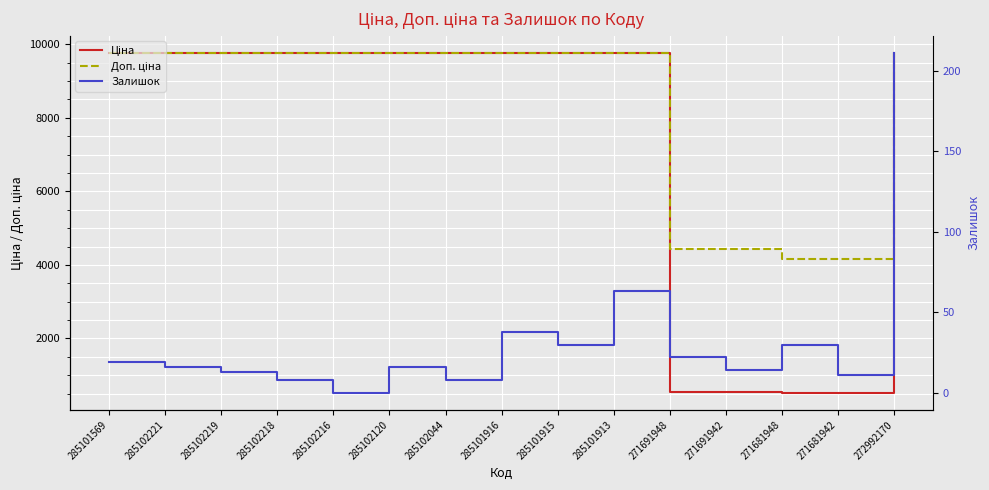

Reading left to right, transcribe all the data shown in this chart.

Ціна: 285101569=9764.4	285102221=9764.4	285102219=9764.4	285102218=9764.4	285102216=9764.4	285102120=9764.4	285102044=9764.4	285101916=9764.4	285101915=9764.4	285101913=9764.4	271691948=552.7	271691942=552.7	271681948=519.5	271681942=519.5	272992170=9764.4
Доп. ціна: 285101569=9764.4	285102221=9764.4	285102219=9764.4	285102218=9764.4	285102216=9764.4	285102120=9764.4	285102044=9764.4	285101916=9764.4	285101915=9764.4	285101913=9764.4	271691948=4421.4	271691942=4421.4	271681948=4156.3	271681942=4156.3	272992170=9764.4
Залишок: 285101569=19.0	285102221=16.0	285102219=13.0	285102218=8.0	285102216=0.0	285102120=16.0	285102044=8.0	285101916=38.0	285101915=30.0	285101913=63.0	271691948=22.0	271691942=14.0	271681948=30.0	271681942=11.0	272992170=211.0